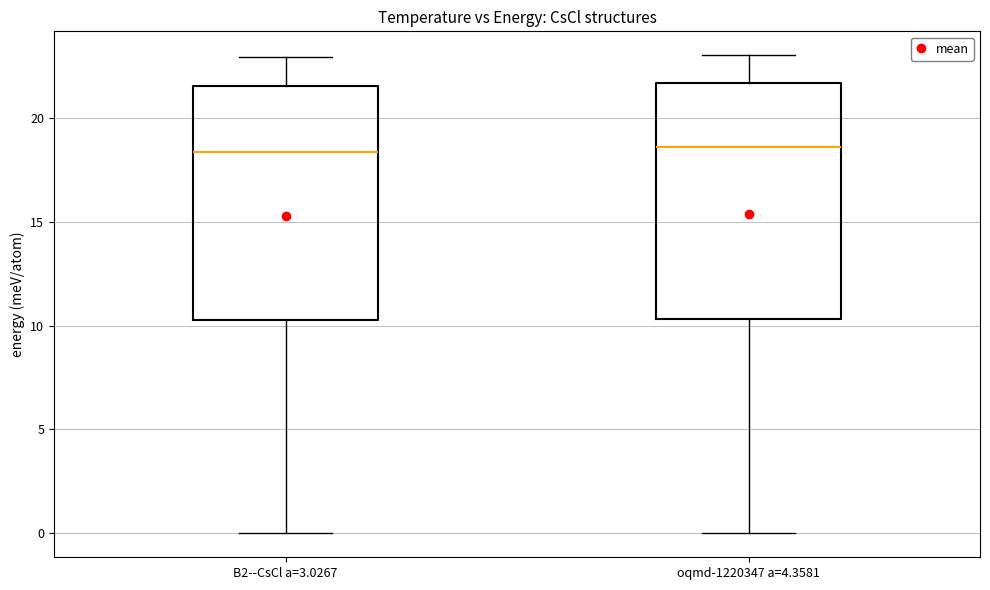

Where does the median line of the box for B2--CsCl a=3.0267 sit on the y-axis? The values are not printed on the chart, so give them approximately, as read against the axis.

18.5